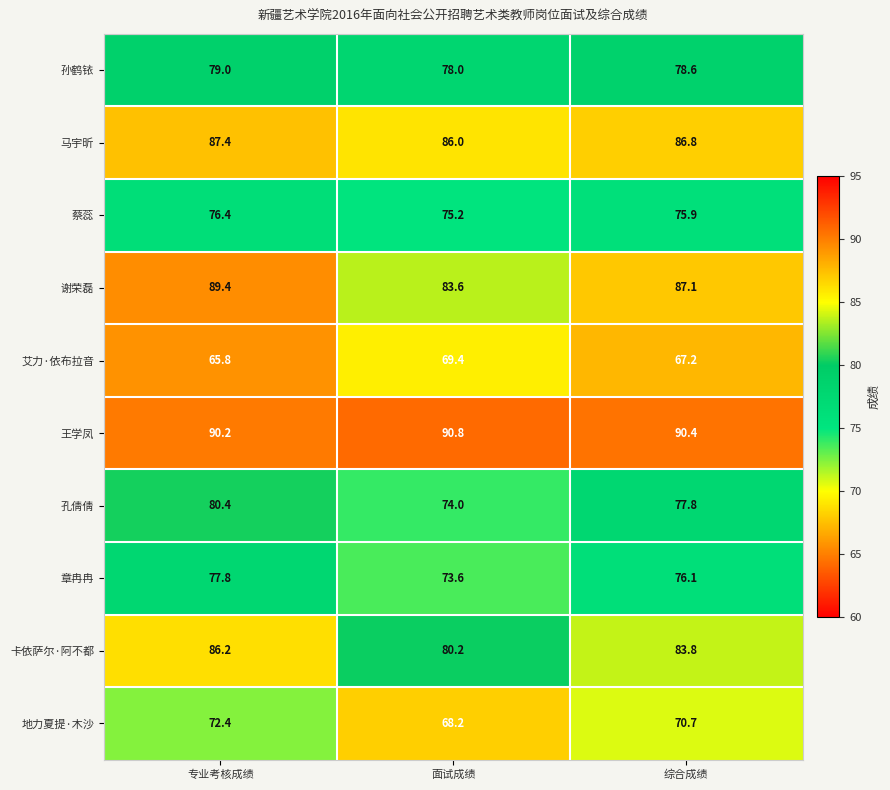

Reading left to right, list all the values displayed in this chart.

孙鹤铱: 专业考核成绩=79.0	面试成绩=78.0	综合成绩=78.6
马宇昕: 专业考核成绩=87.4	面试成绩=86.0	综合成绩=86.8
蔡蕊: 专业考核成绩=76.4	面试成绩=75.2	综合成绩=75.9
谢荣磊: 专业考核成绩=89.4	面试成绩=83.6	综合成绩=87.1
艾力·依布拉音: 专业考核成绩=65.8	面试成绩=69.4	综合成绩=67.2
王学凤: 专业考核成绩=90.2	面试成绩=90.8	综合成绩=90.4
孔倩倩: 专业考核成绩=80.4	面试成绩=74.0	综合成绩=77.8
章冉冉: 专业考核成绩=77.8	面试成绩=73.6	综合成绩=76.1
卡依萨尔·阿不都: 专业考核成绩=86.2	面试成绩=80.2	综合成绩=83.8
地力夏提·木沙: 专业考核成绩=72.4	面试成绩=68.2	综合成绩=70.7